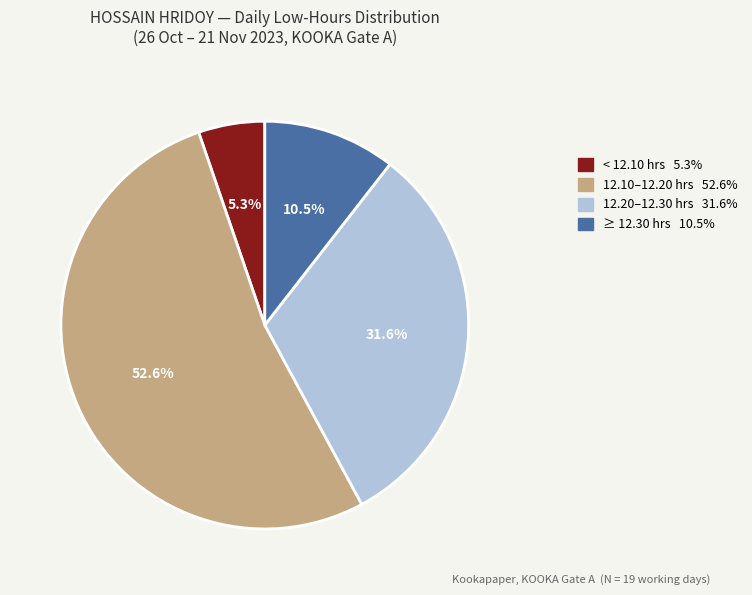

Is there any slice that represents more than half of the pie?

Yes